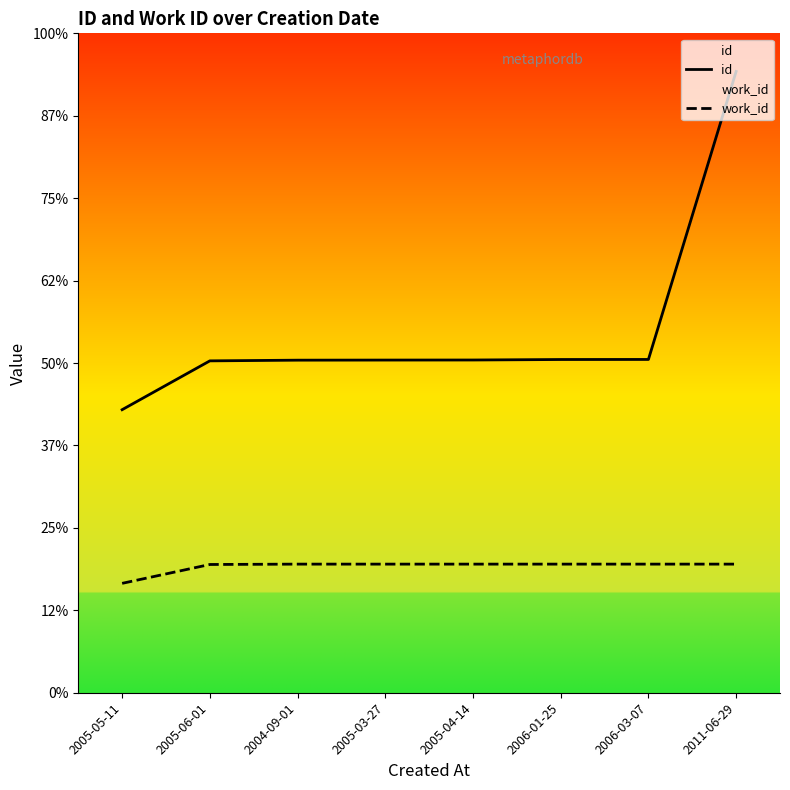

How many values in the id series exceed 10092?

3